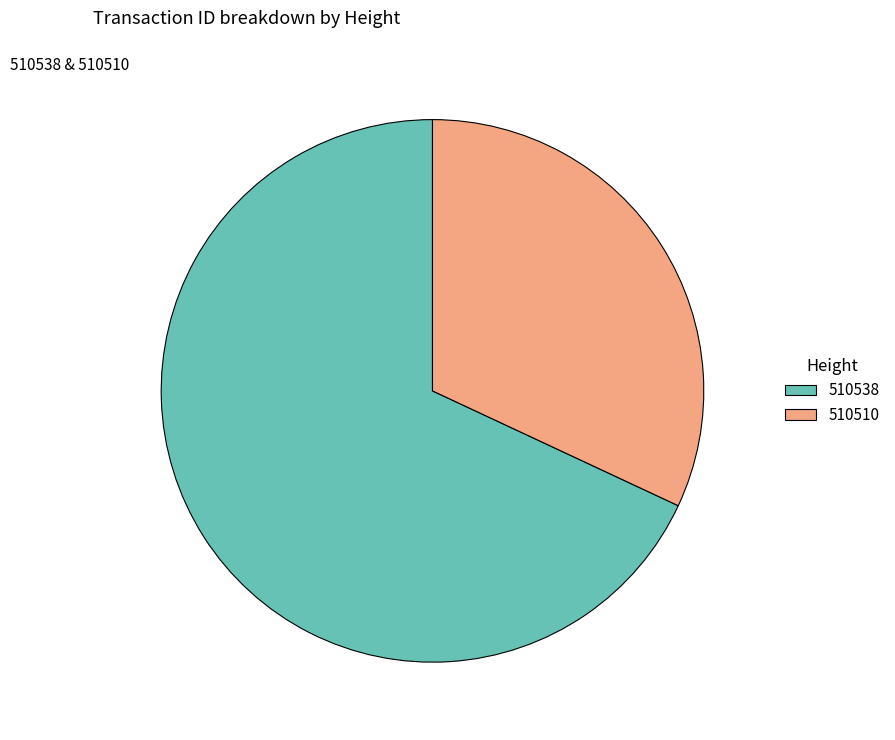

Rank the categories by value from highest to lowest.

510538, 510510